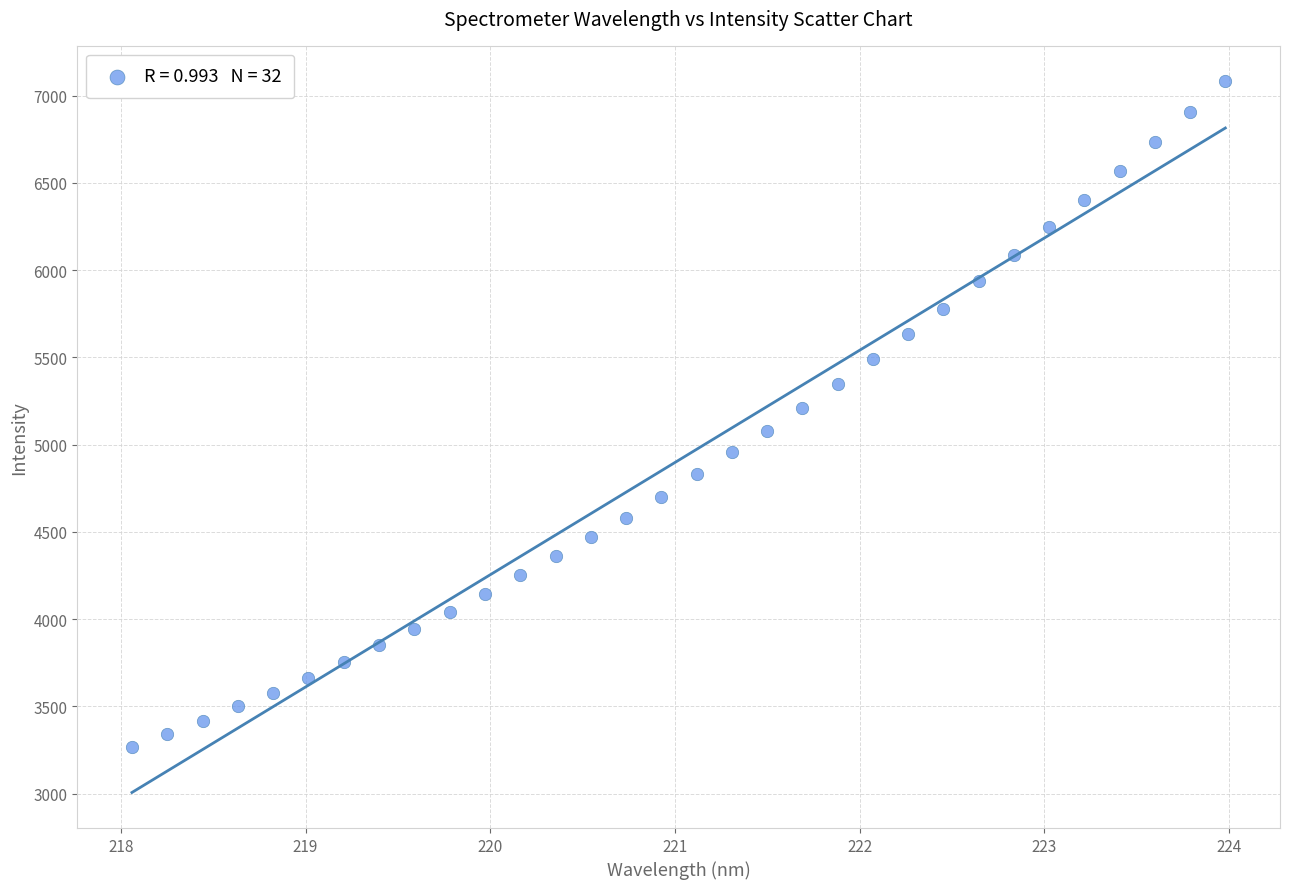

What is the range of Y values (max minus min)?

3816.0